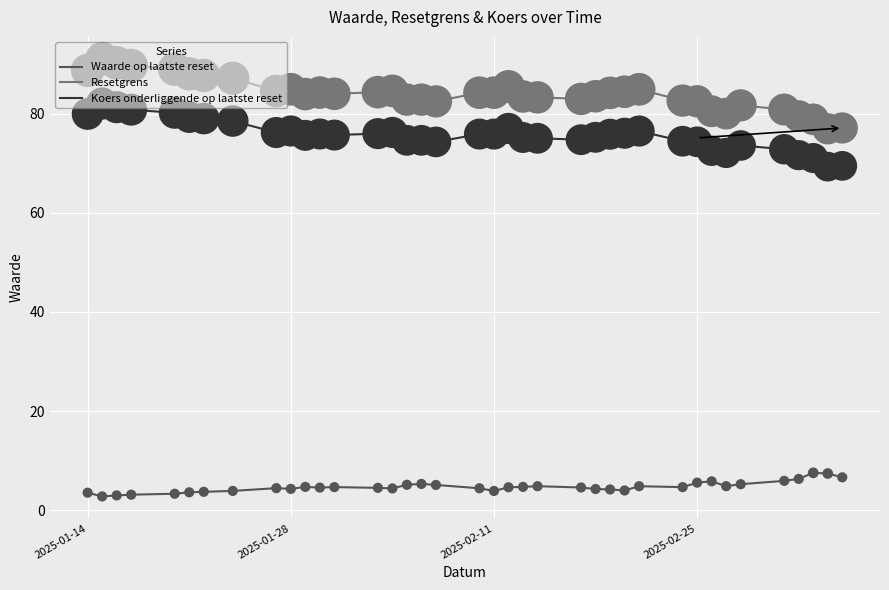

Which series has the widest spread of values?

Resetgrens